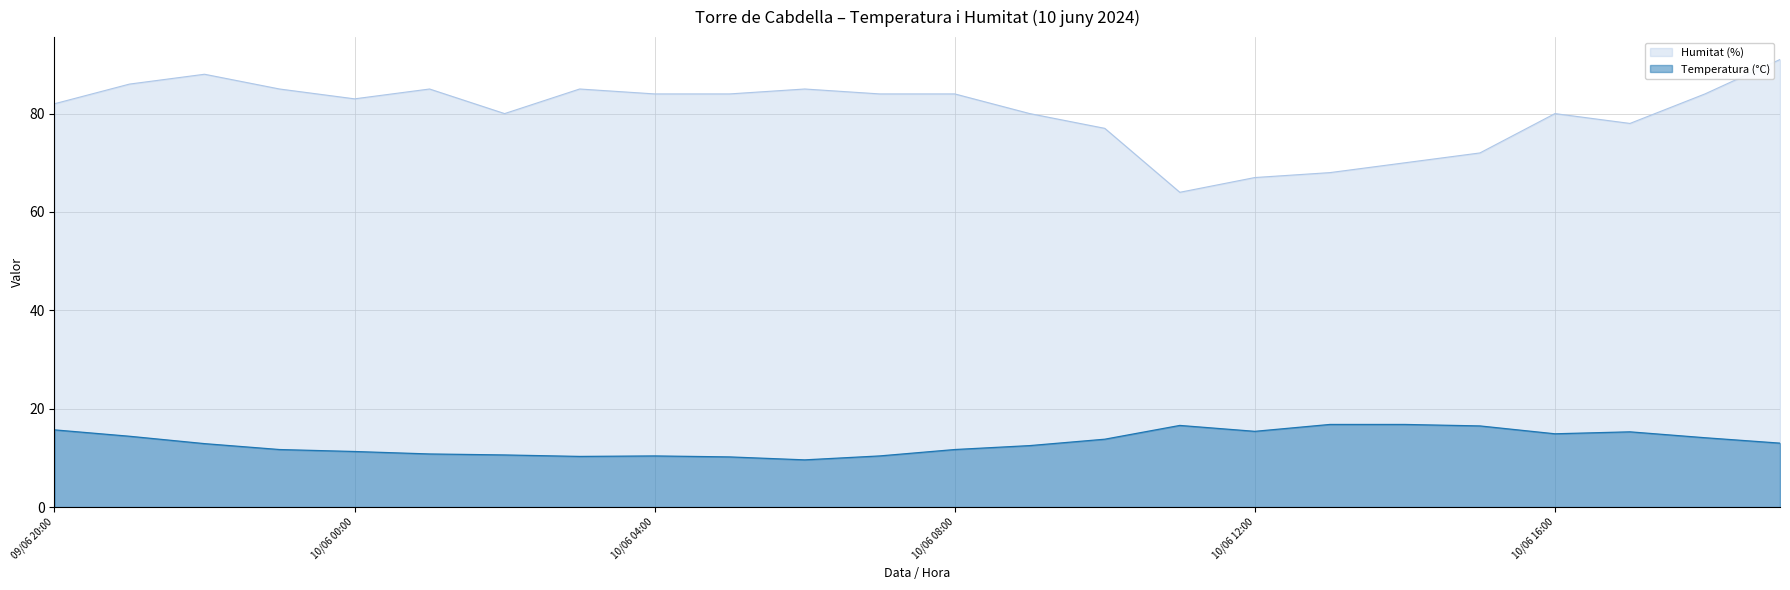

In Temperatura (°C), how many points are higher than both neighbors (excluding endpoints)?

3